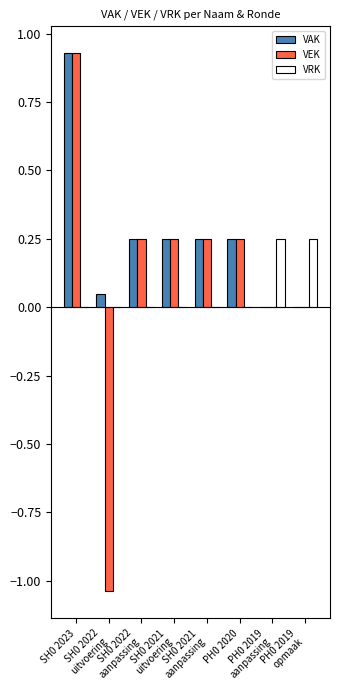

What is the difference between the VEK values at SH0 2023 and SH0 2022
uitvoering?

2.0